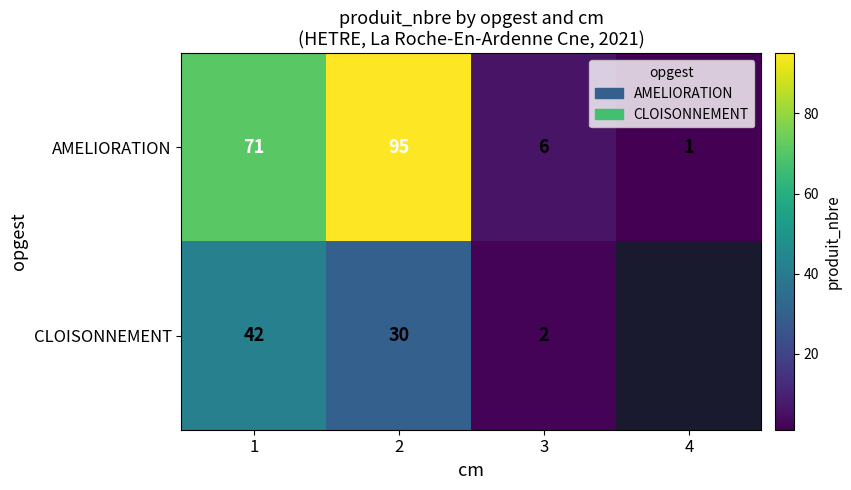

At how many categories does at least one series exceed 76?

1